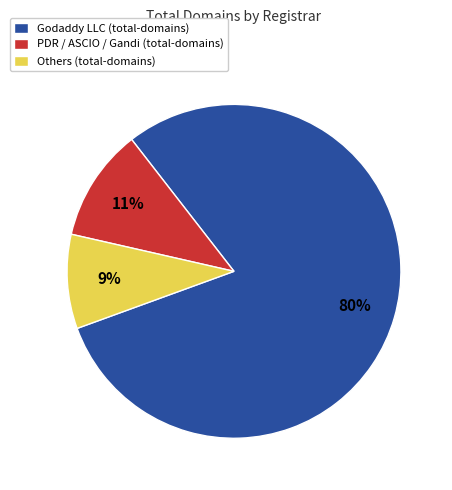

The PDR / ASCIO / Gandi (total-domains) slice represents 11% of the pie. True or false?

True